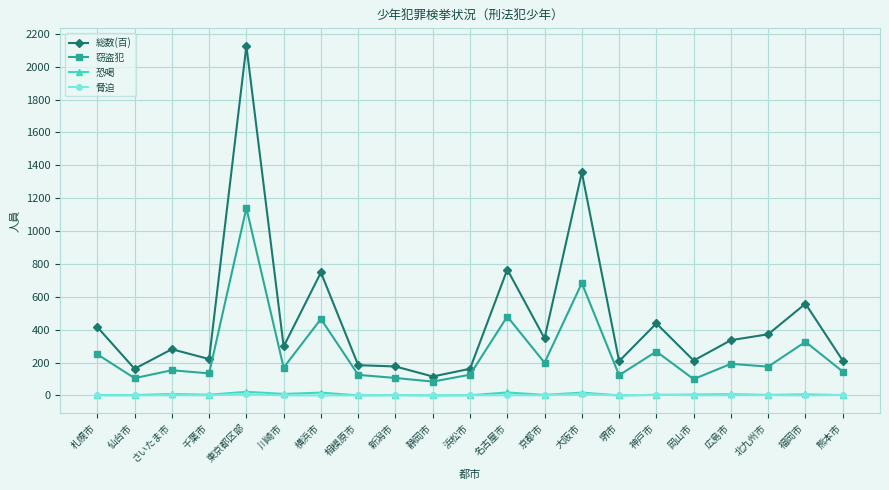

True or false: 総数(百) has more than 2 interior local peaks.

True